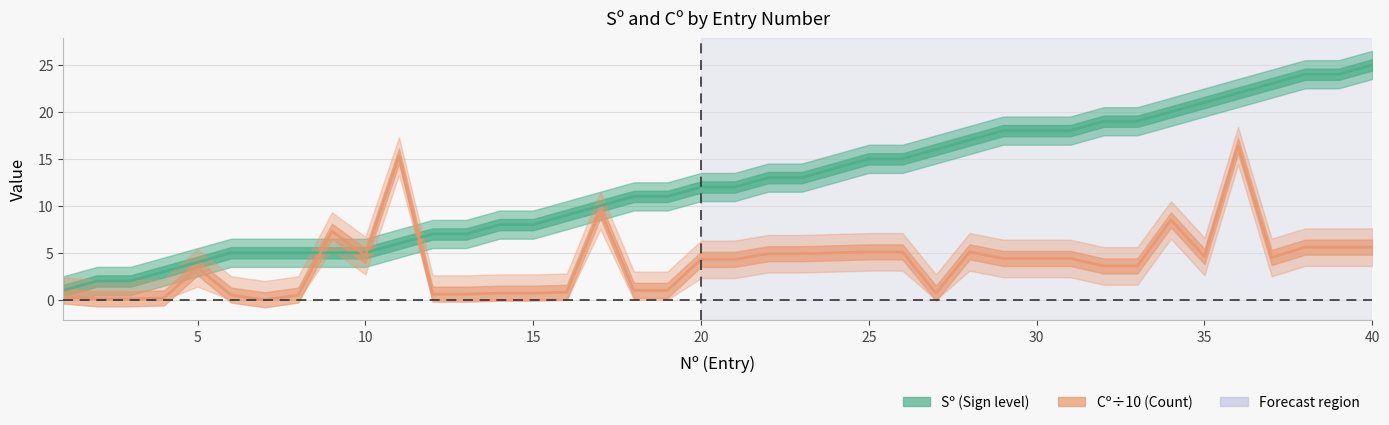

Which series ends up on top after the final intersection of Sº and Cº (÷10)?

Sº